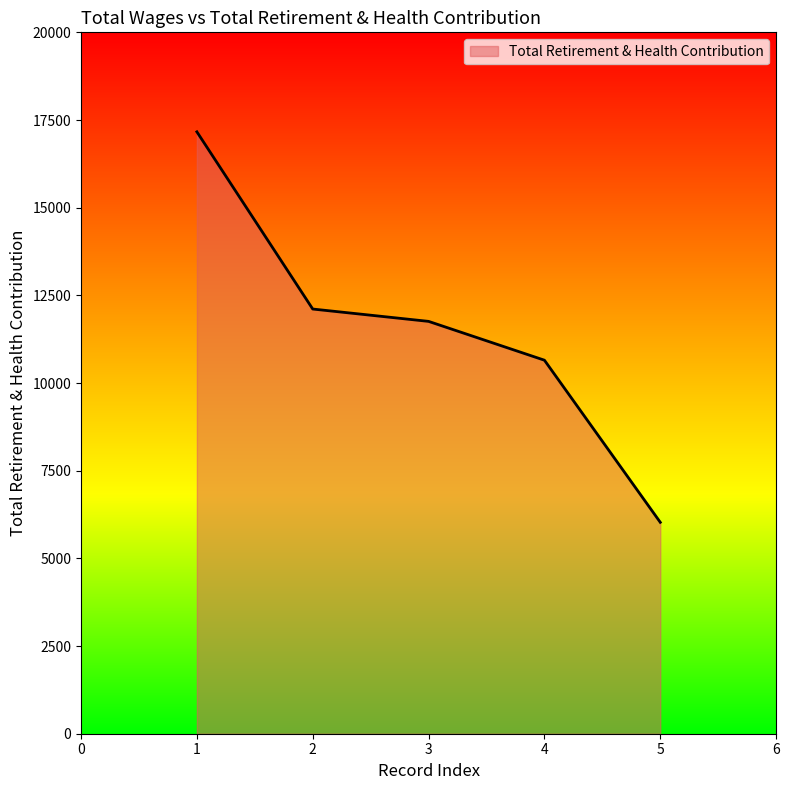

List the labels in order of value, smallest first.

5, 4, 3, 2, 1